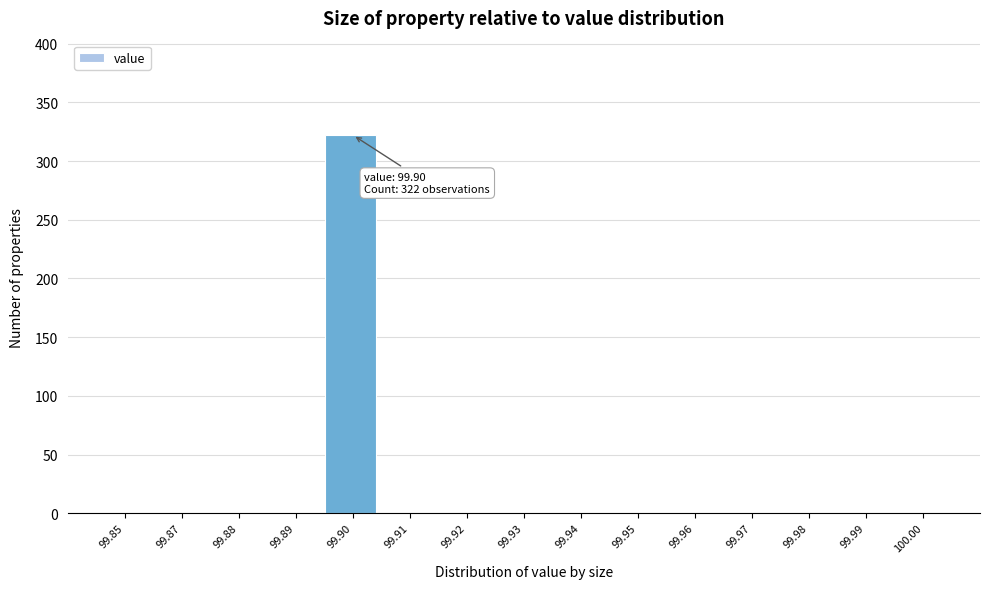

Reading right to left, transcribe all the data shown in this chart.

100.00=0	99.99=0	99.98=0	99.97=0	99.96=0	99.95=0	99.94=0	99.93=0	99.92=0	99.91=0	99.90=322	99.89=0	99.88=0	99.87=0	99.85=0